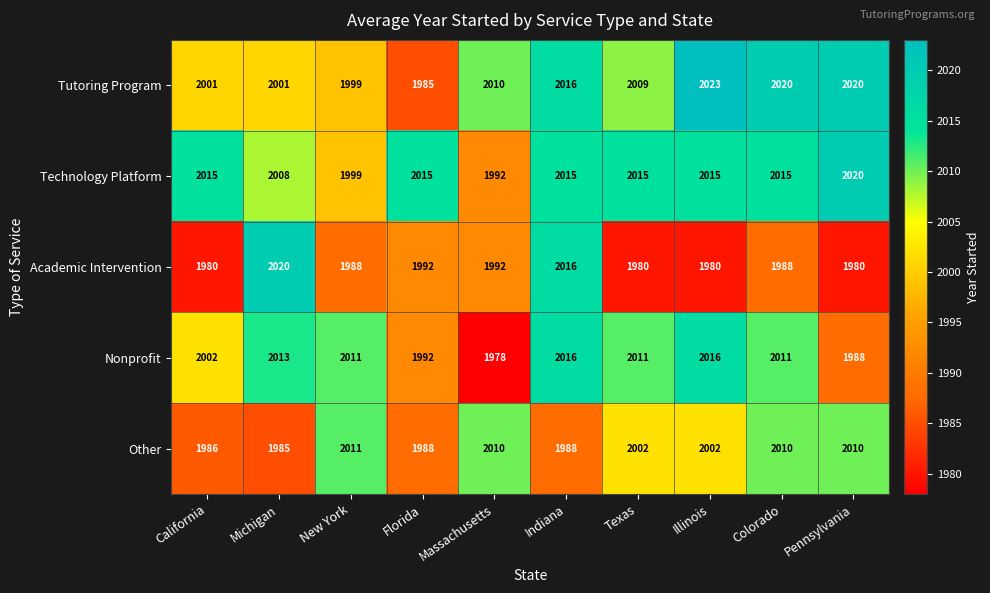

How many distinct data groups are displayed?

5